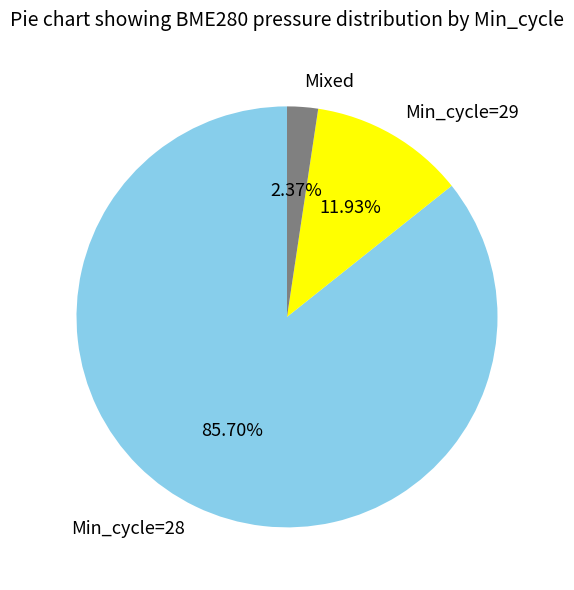

Do Min_cycle=28 and Mixed together represent more than half of the pie?

Yes